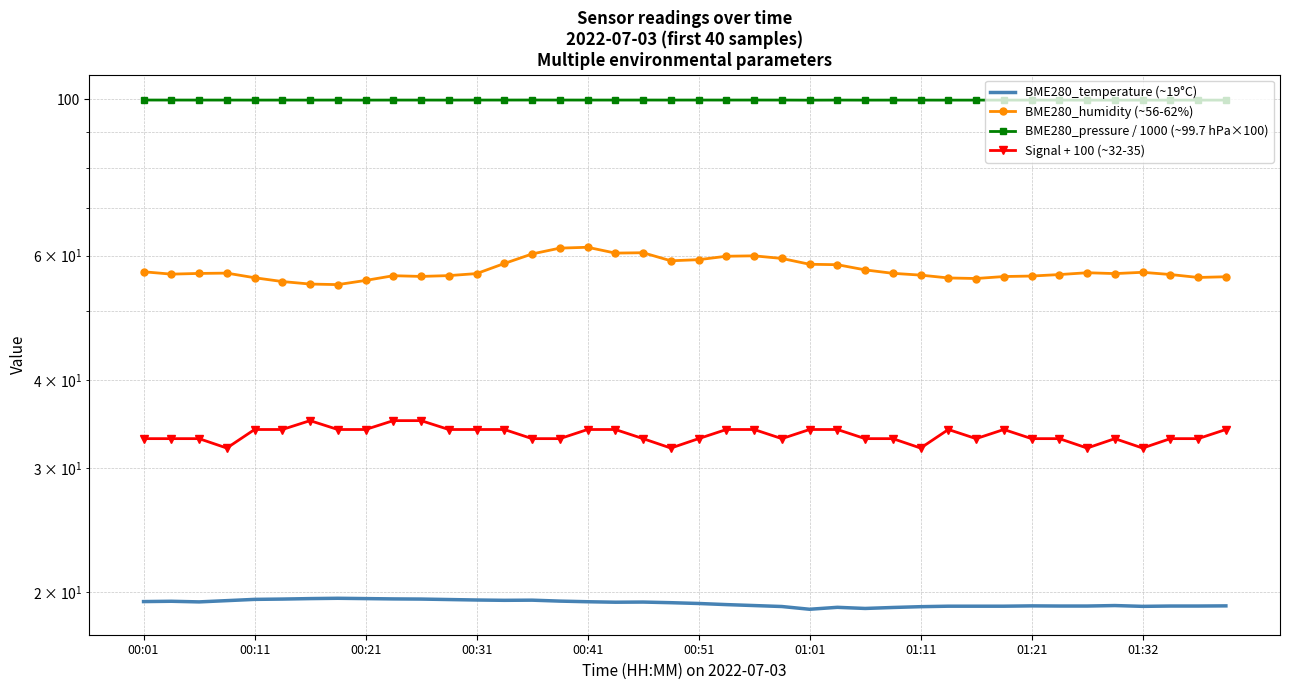

What is the difference between the maximum and minimum values in the BME280_humidity (~56-62%) series?

7.1